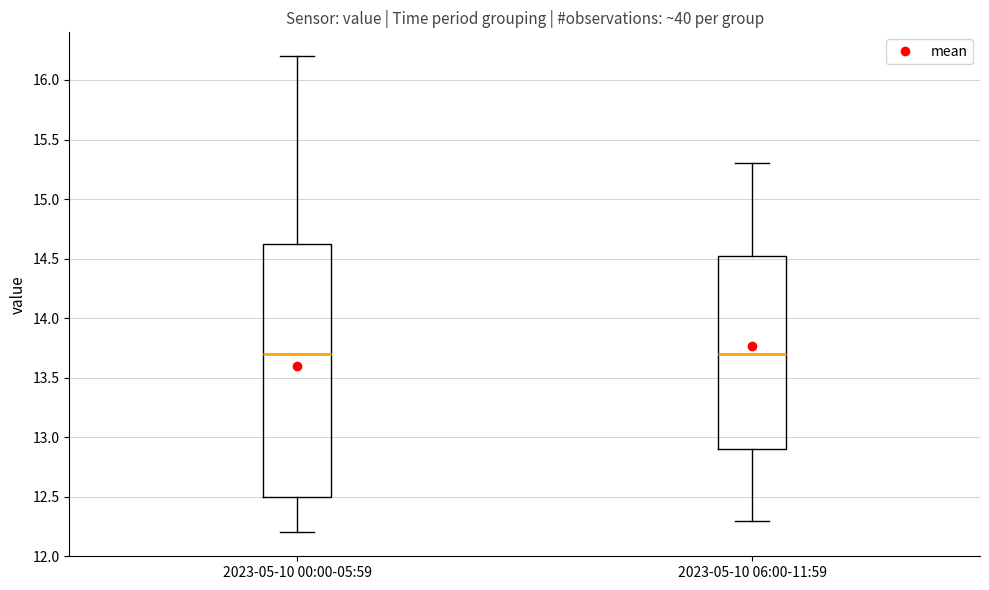

Reading left to right, transcribe this box plot: for each box, give where its median line is, the range the box spans, and where its two whiskers end, as read against the y-axis. The values are not printed on the chart, so give them approximately, as read against the axis.

2023-05-10 00:00-05:59: median 13.70, box 12.50 to 14.65, whiskers 12.20 to 16.20
2023-05-10 06:00-11:59: median 13.70, box 12.90 to 14.55, whiskers 12.30 to 15.30